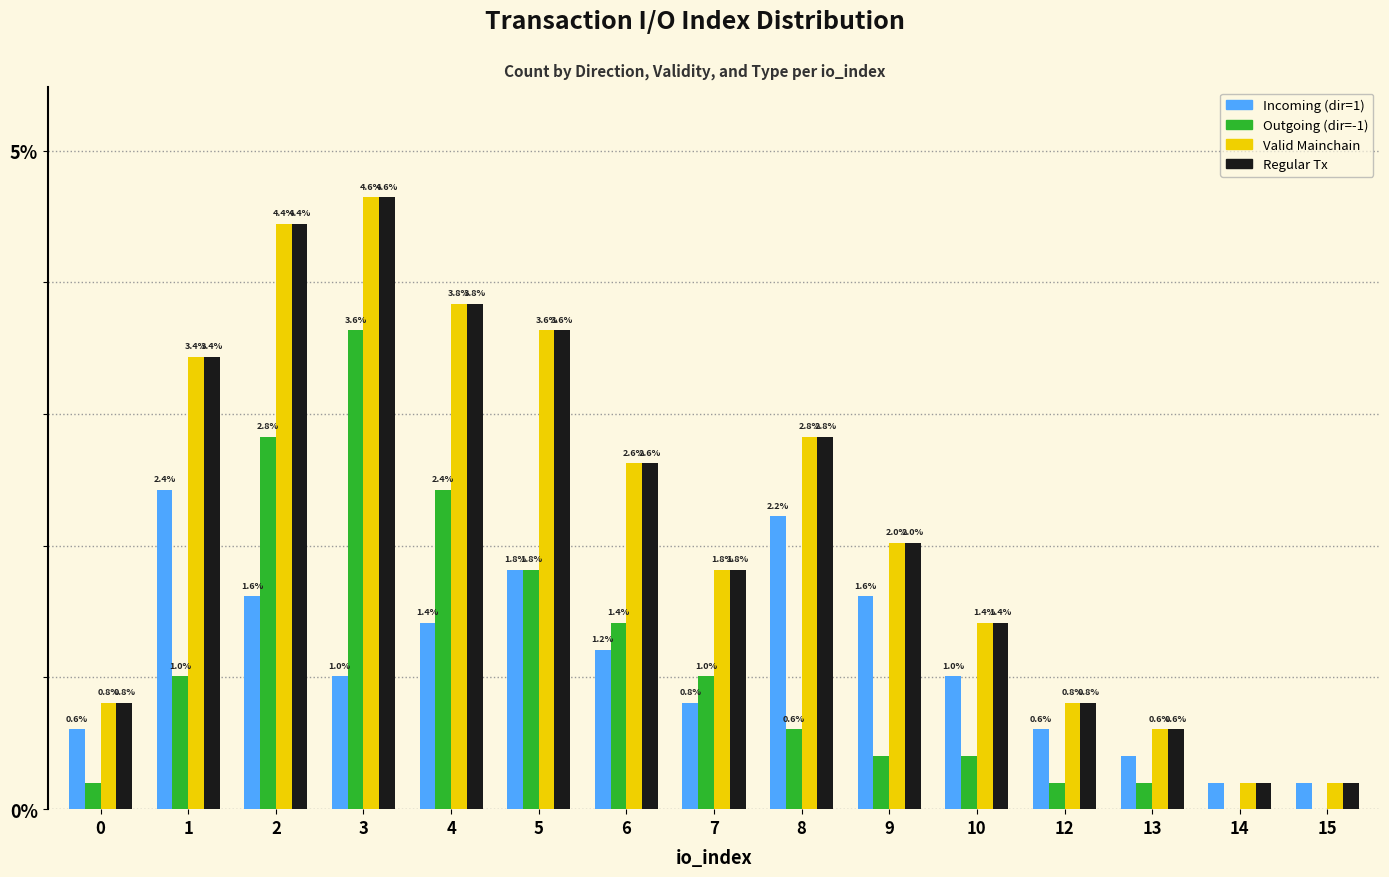

How many groups of bars are there?

15